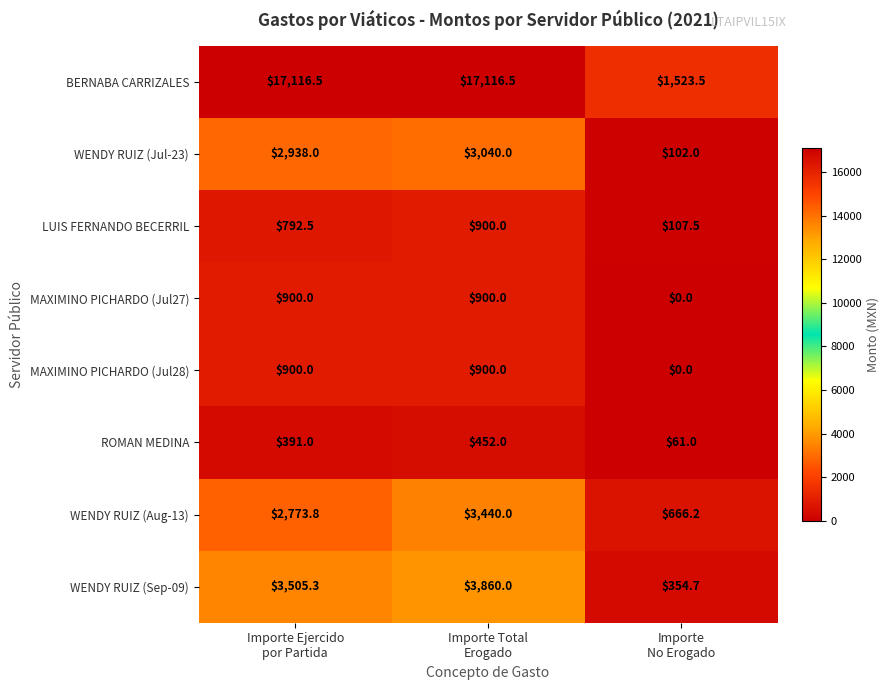

Which series has the widest spread of values?

BERNABA CARRIZALES